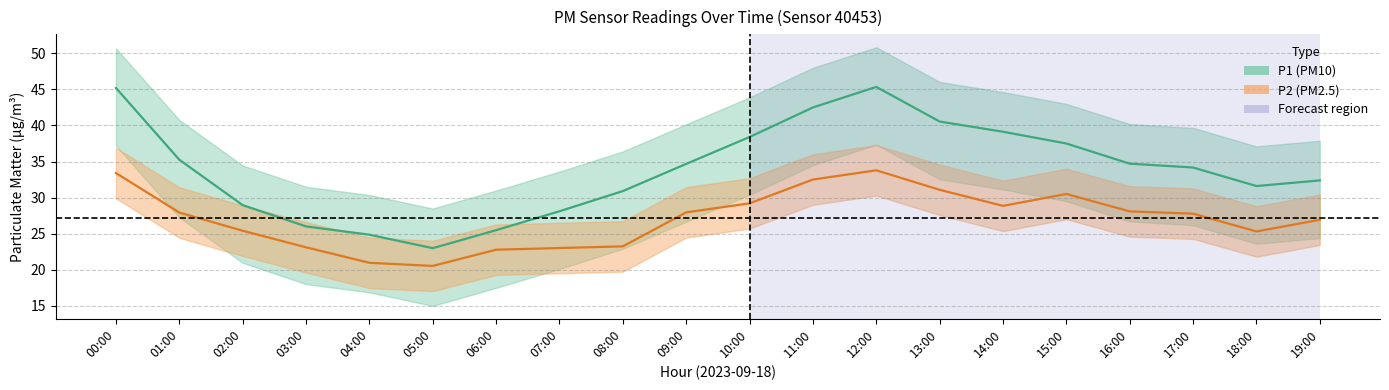

Count the number of data series in this chart.

2